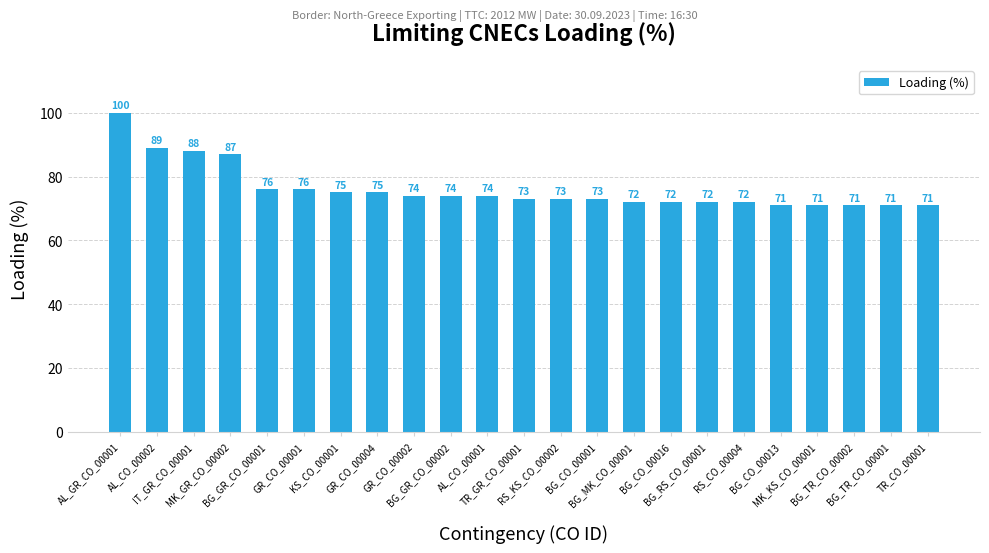

What is the average value?

76